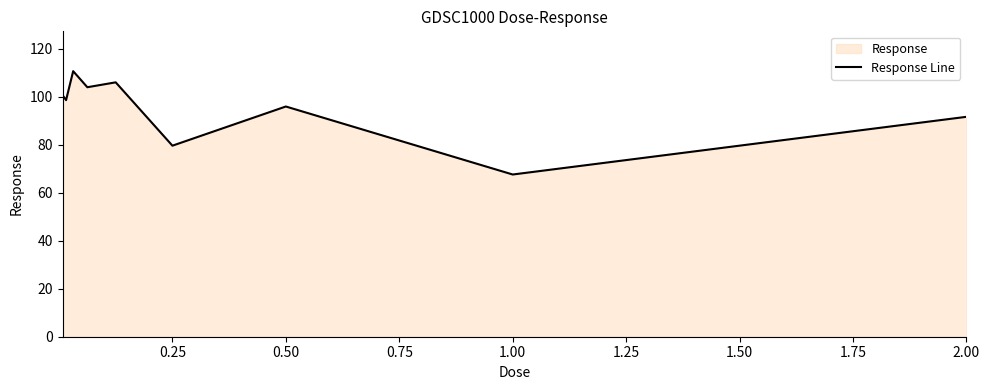

What value does the data have at 1.00?

67.6